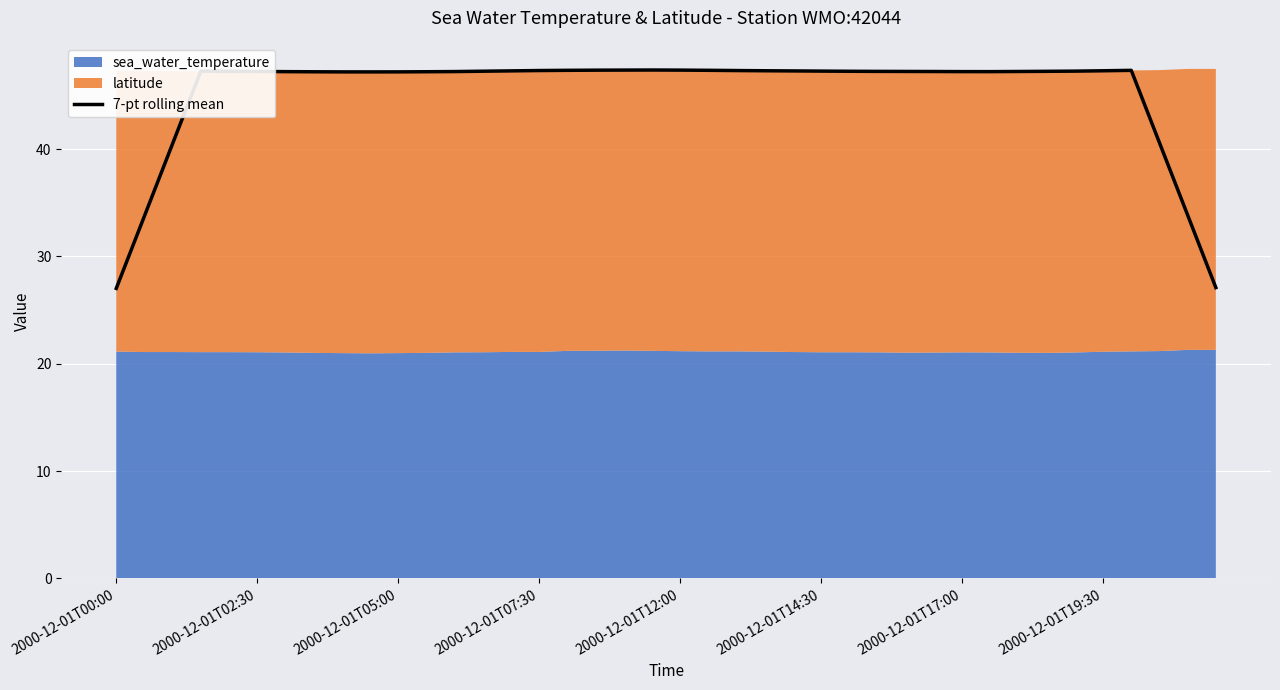

What is the maximum value shown in the chart?

47.4